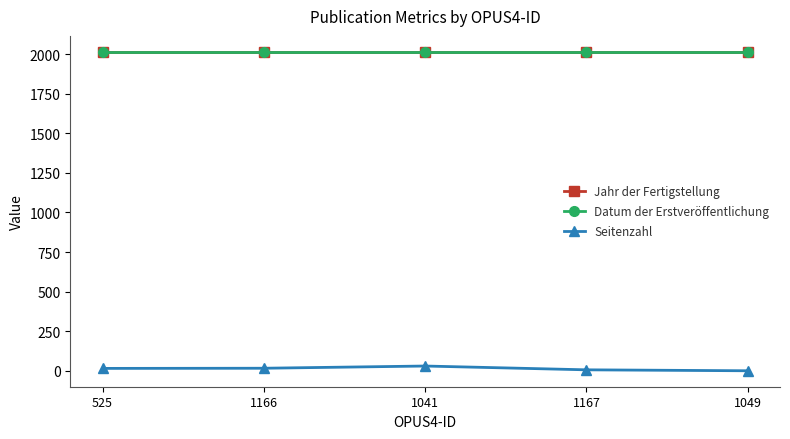

Is this an area chart (filled region under the line)?

No